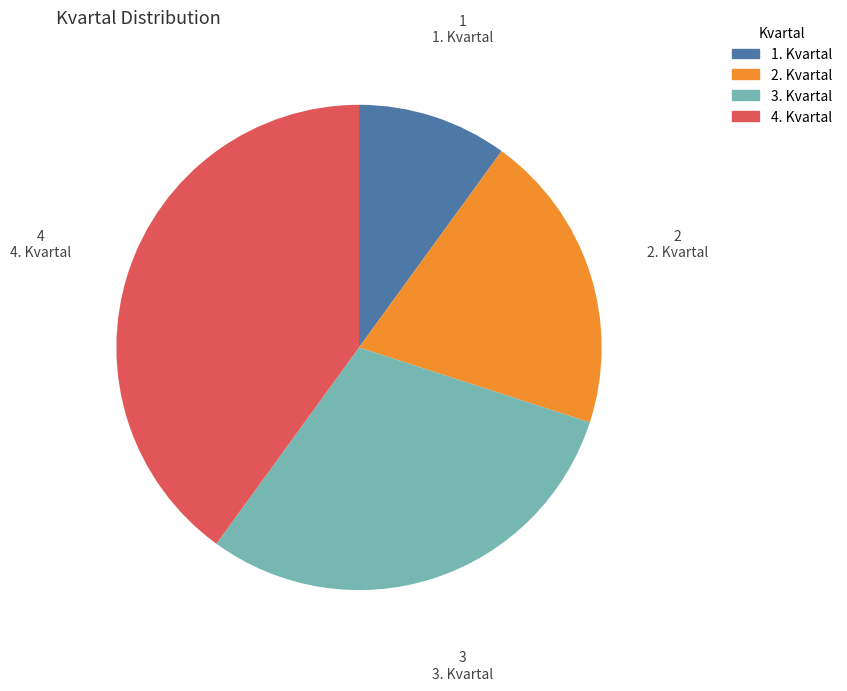

Count the number of slices in the pie.

4